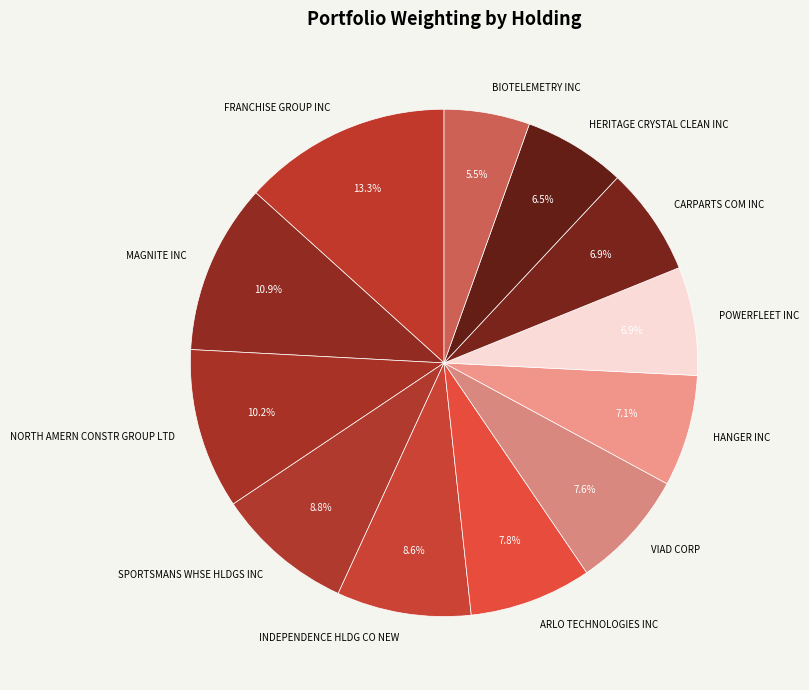

Which category has the biggest portion of the pie?

FRANCHISE GROUP INC